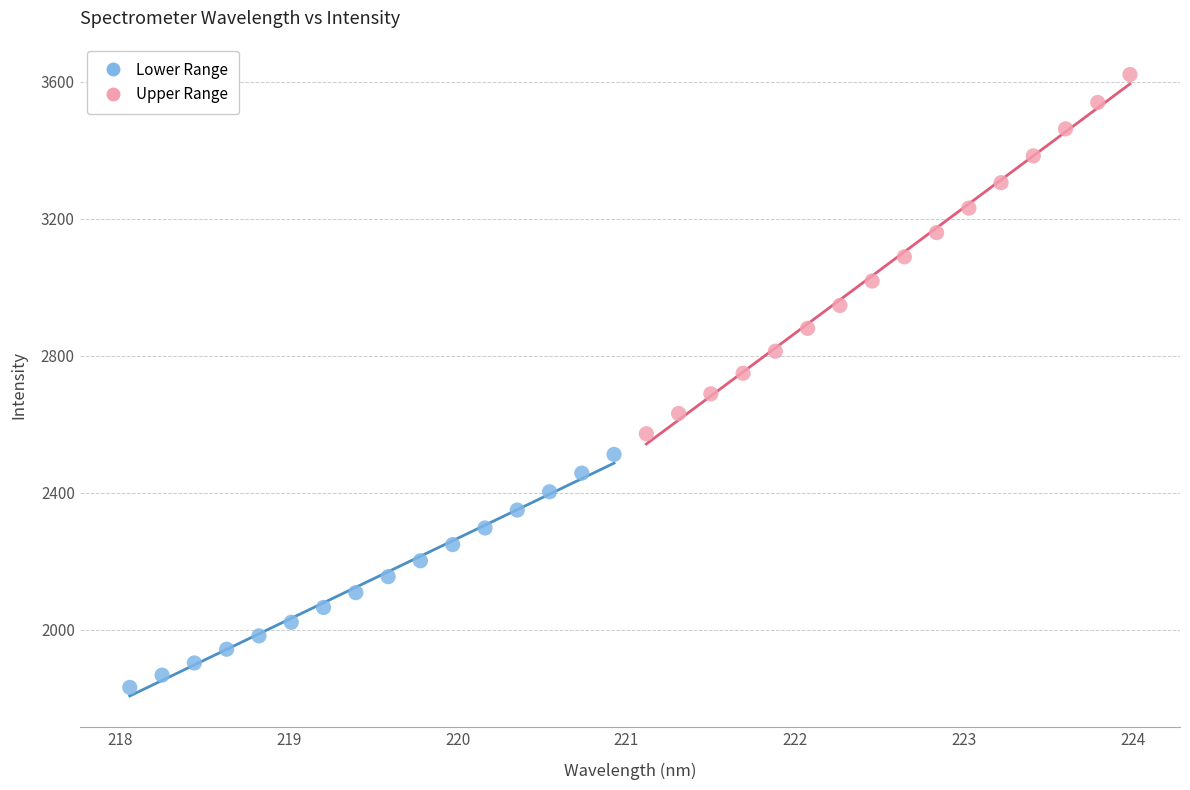

Which series reaches the minimum Y coordinate?

Lower Range